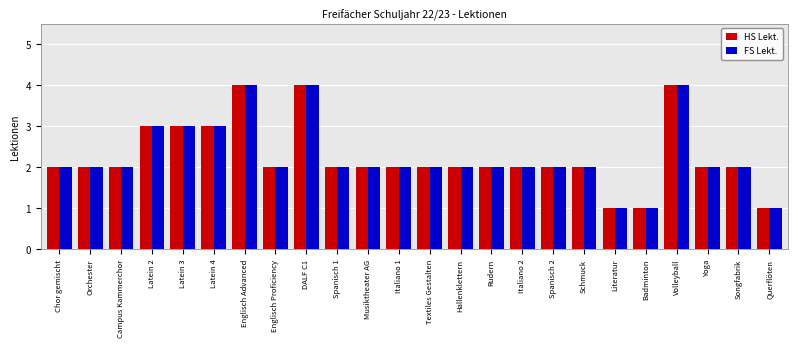

What position from the left is Englisch Proficiency?

8